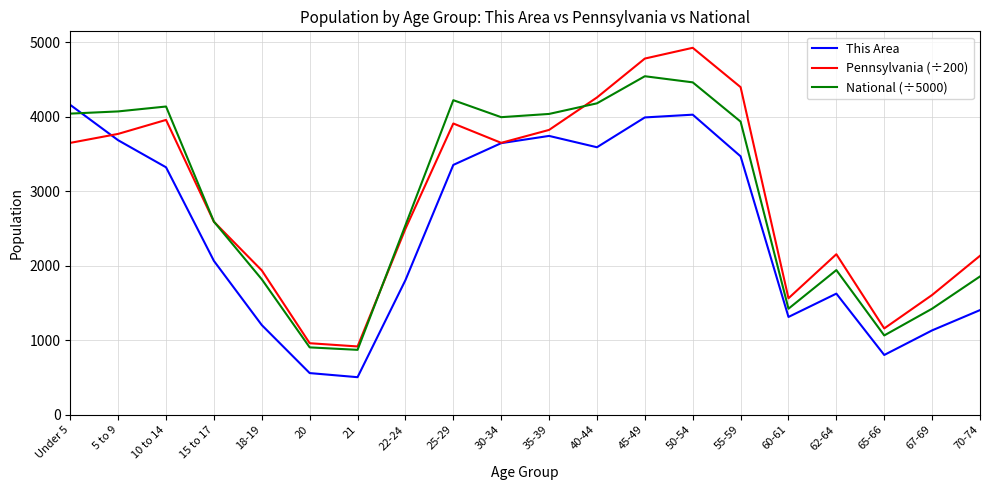

What is the highest value of the National (÷5000) series?

4541.7